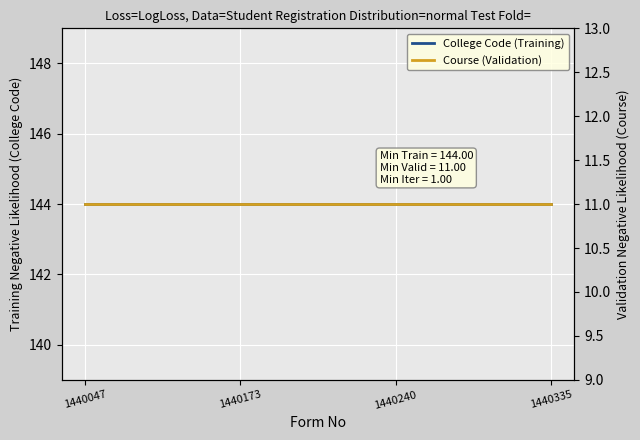

Rank the series by their average value, from highest to lowest.

College Code, Course